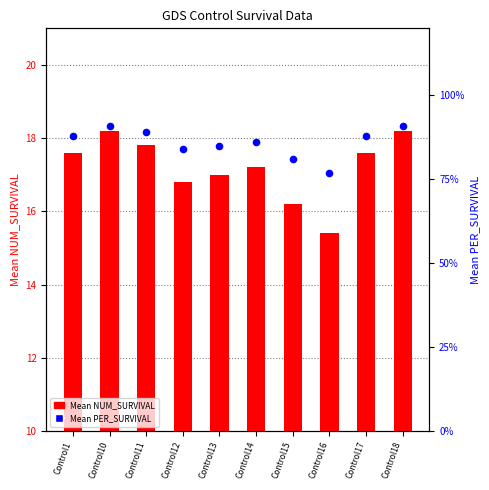

Which series reaches the minimum Y coordinate?

Mean PER_SURVIVAL